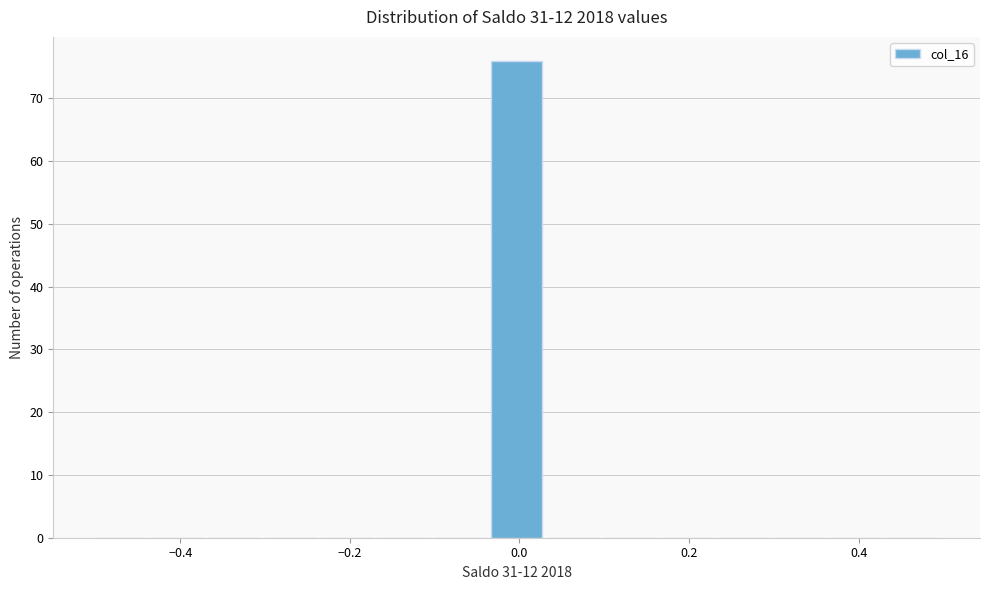

Around what value on the x-axis is the tallest bar? Give the approximate position of its centre, as read against the axis.

0.00